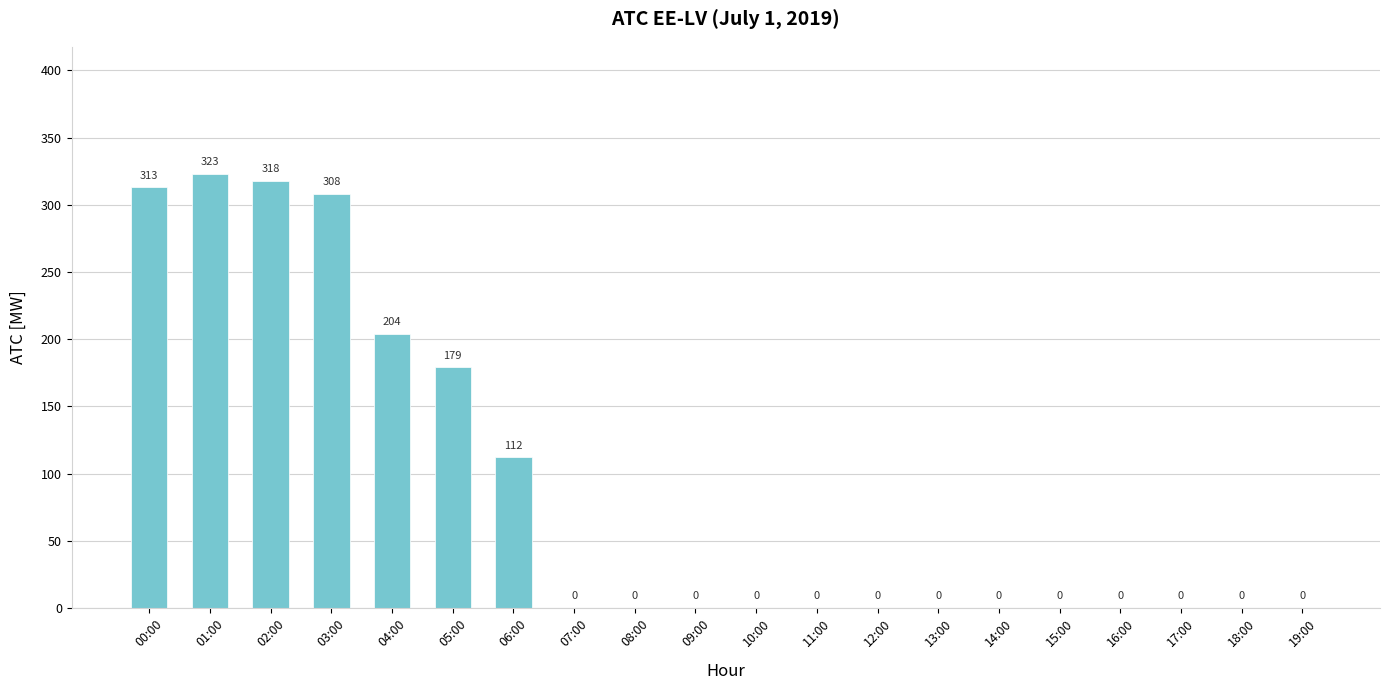

What is the sum of all values?

1757